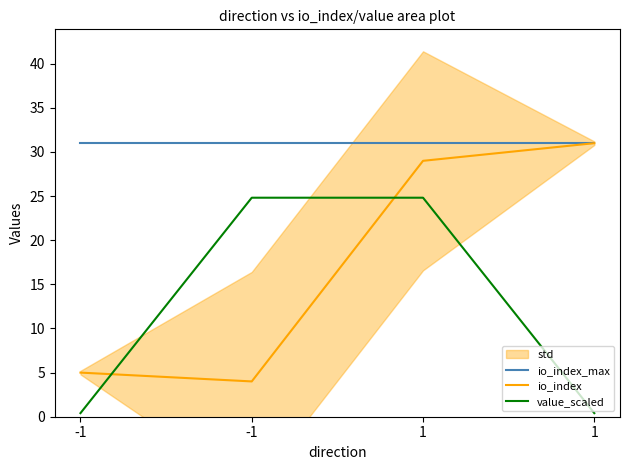

Reading left to right, transcribe all the data shown in this chart.

io_index_max: 31.0	31.0	31.0	31.0
io_index: 5.0	4.0	29.0	31.0
value_scaled: 0.4	24.8	24.8	0.4